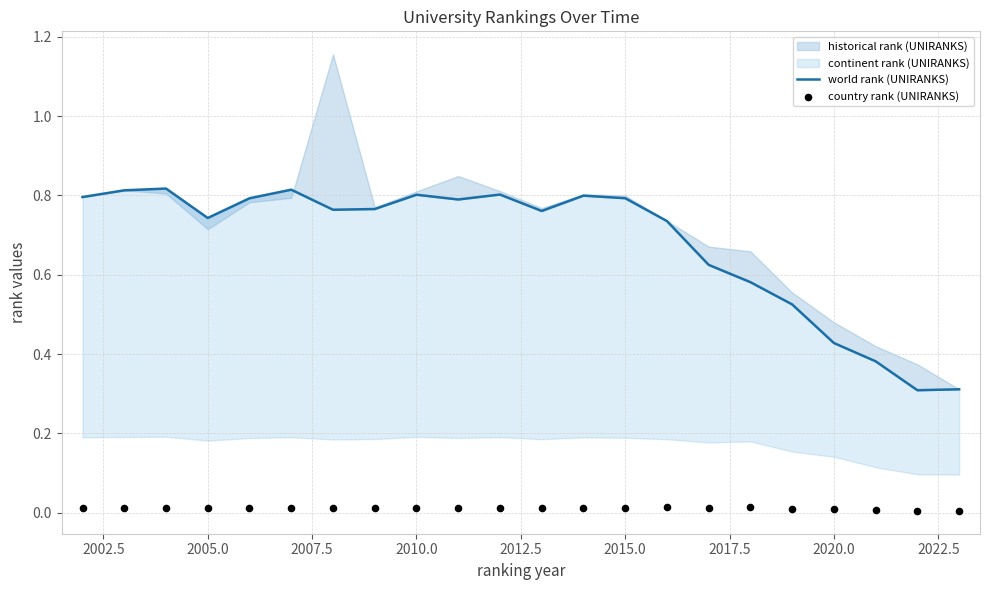

What is the total value across all series at 2015.0?

0.8